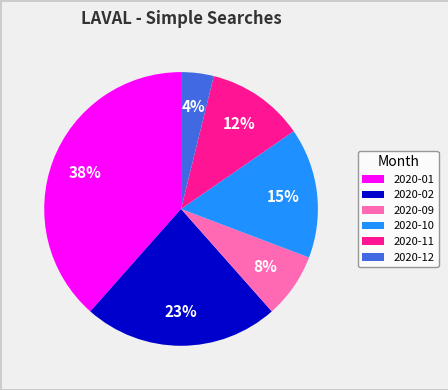

Is there any slice that represents more than half of the pie?

No